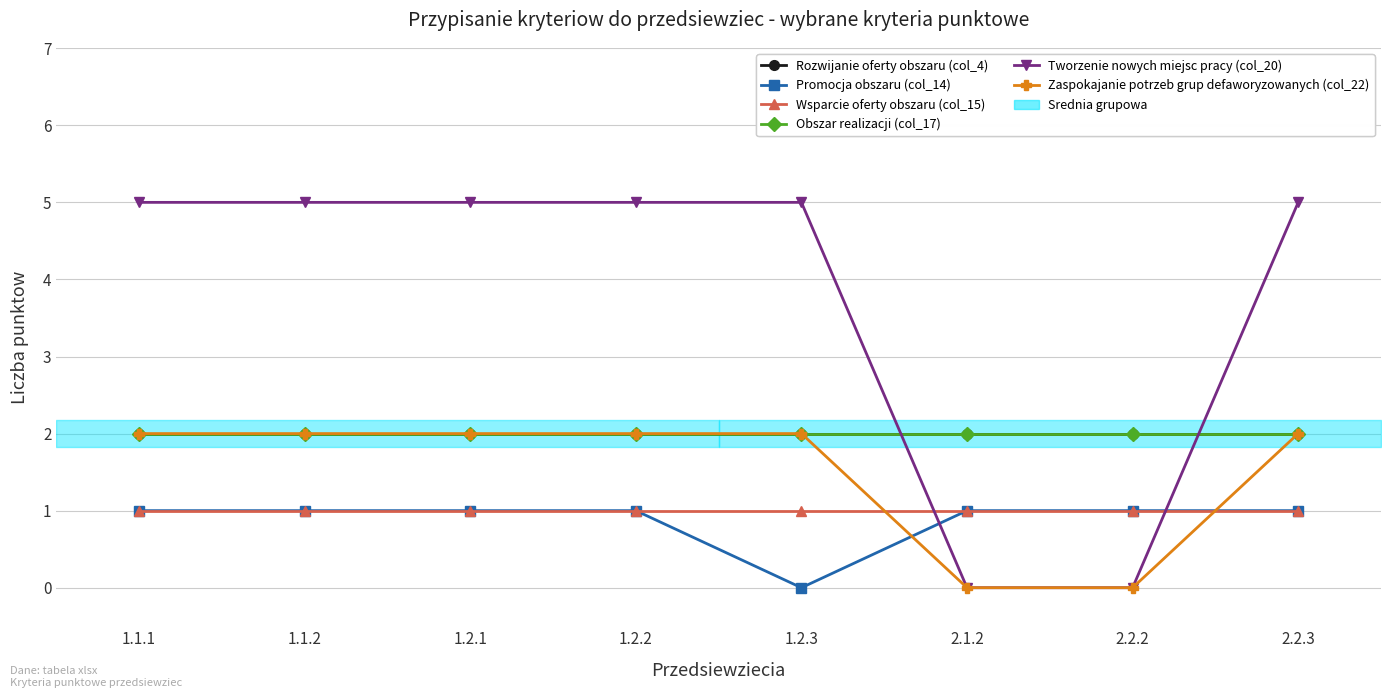

Count the number of data series in this chart.

6